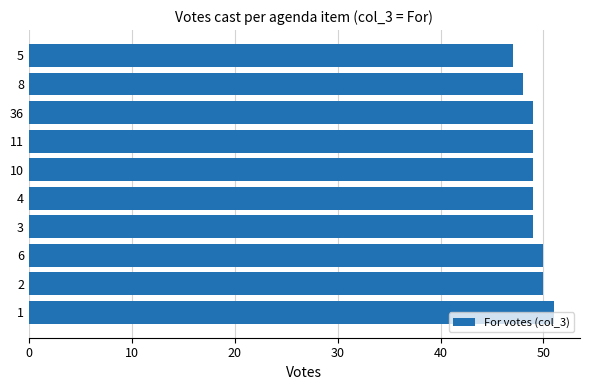

What is the smallest value displayed?

47